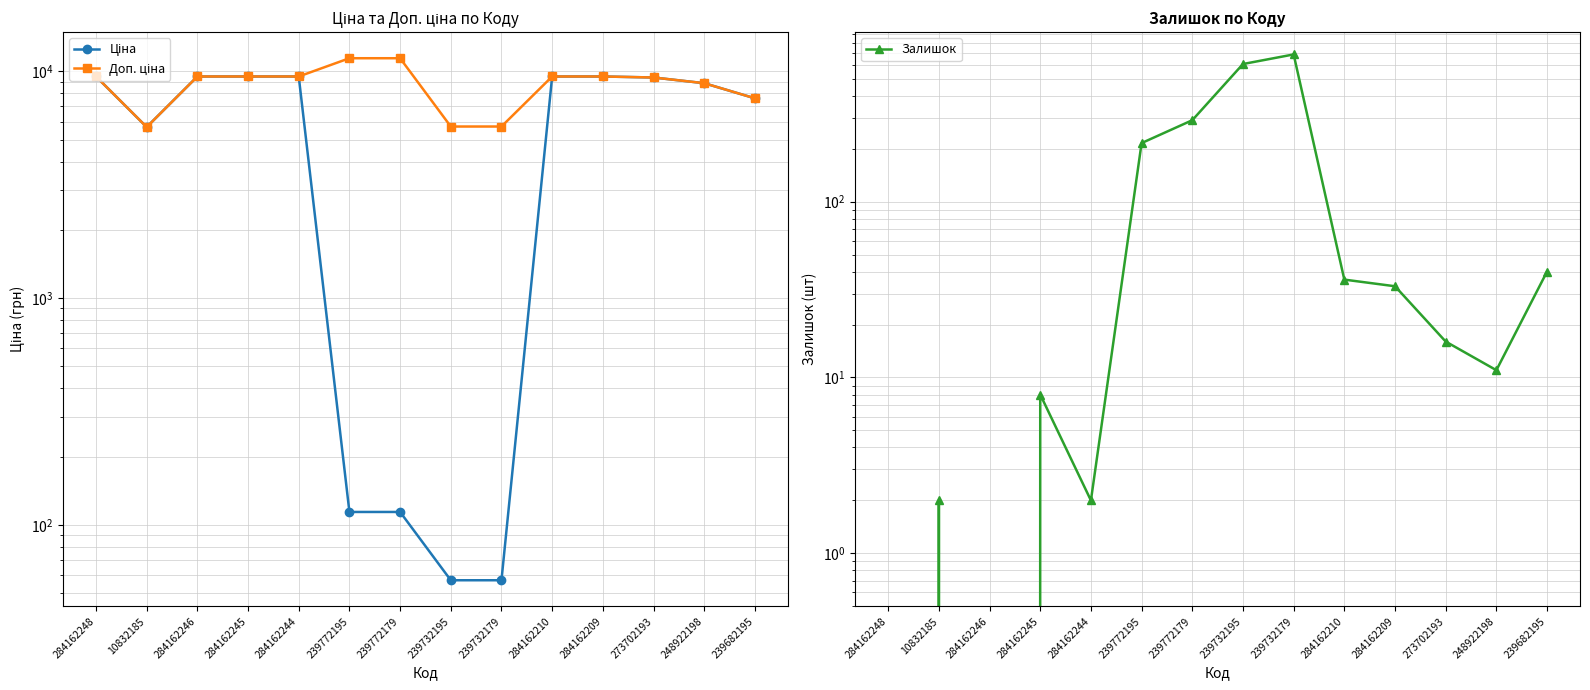

Where does the Залишок series first go above 33?

239772195